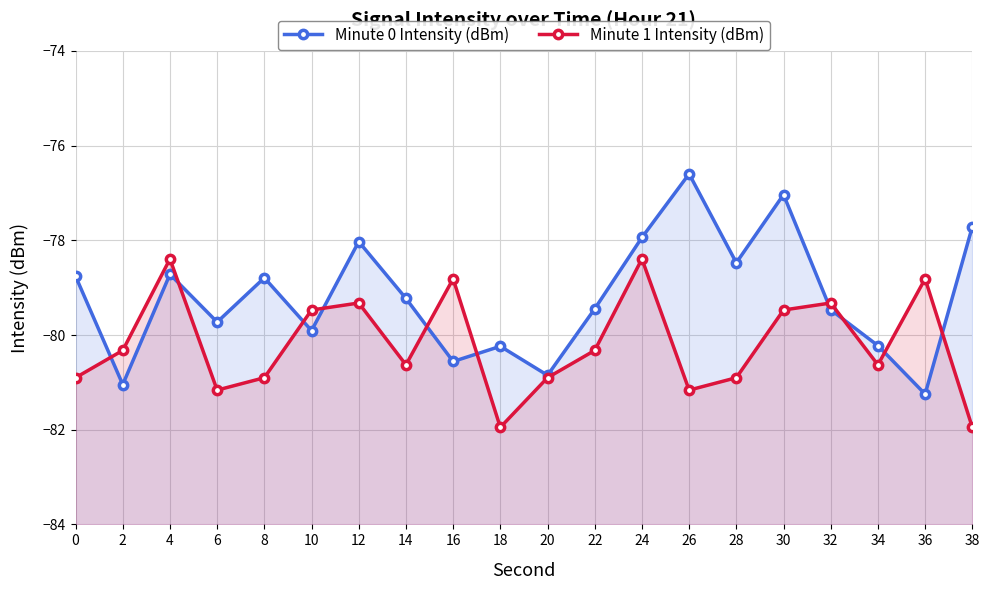

Between which two adjacent categories do Minute 1 Intensity (dBm) and Minute 0 Intensity (dBm) first intersect?

0 and 2